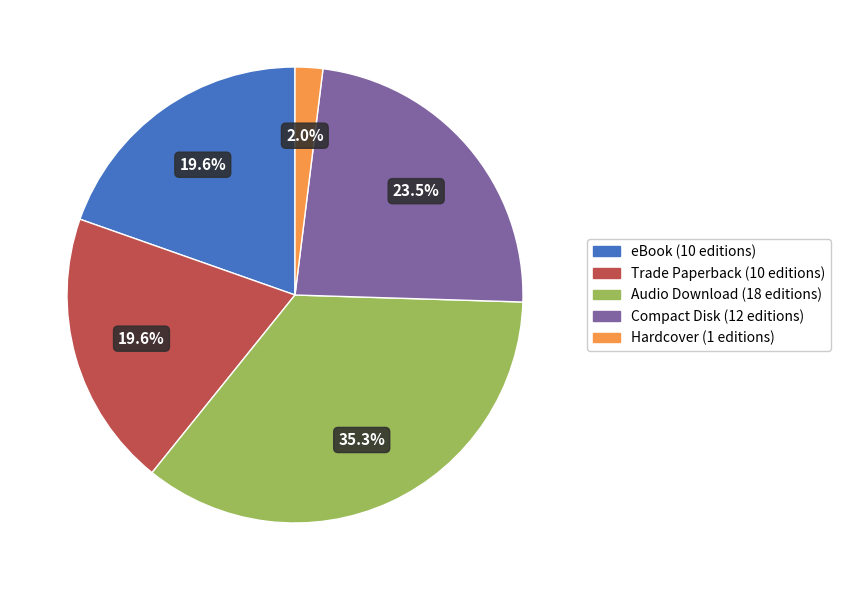

To the nearest percent, what is the difference between the largest and smallest slice percentages?

33%